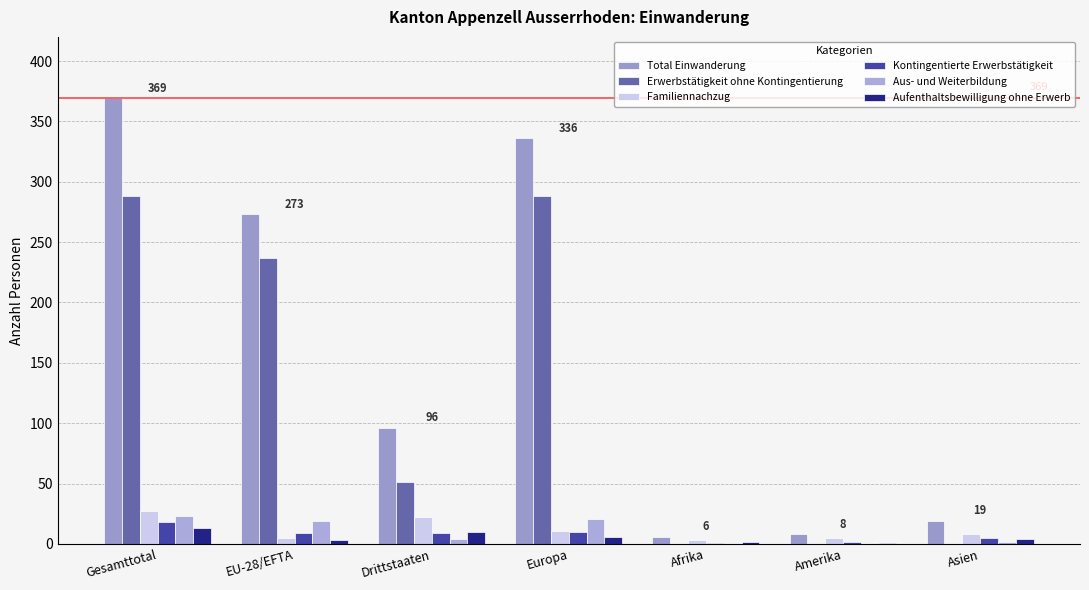

What is the label of the 6th bar from the right?

EU-28/EFTA